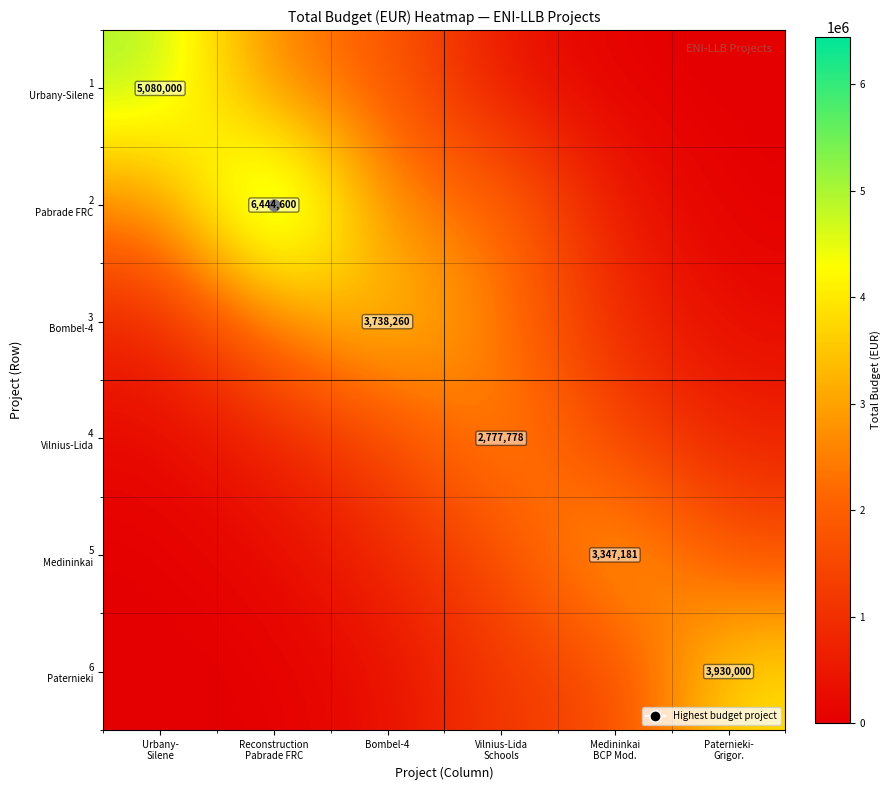

Is the value of 5 Medininkai at Urbany- Silene greater than the value of 2 Pabrade FRC at Medininkai BCP Mod.?

No